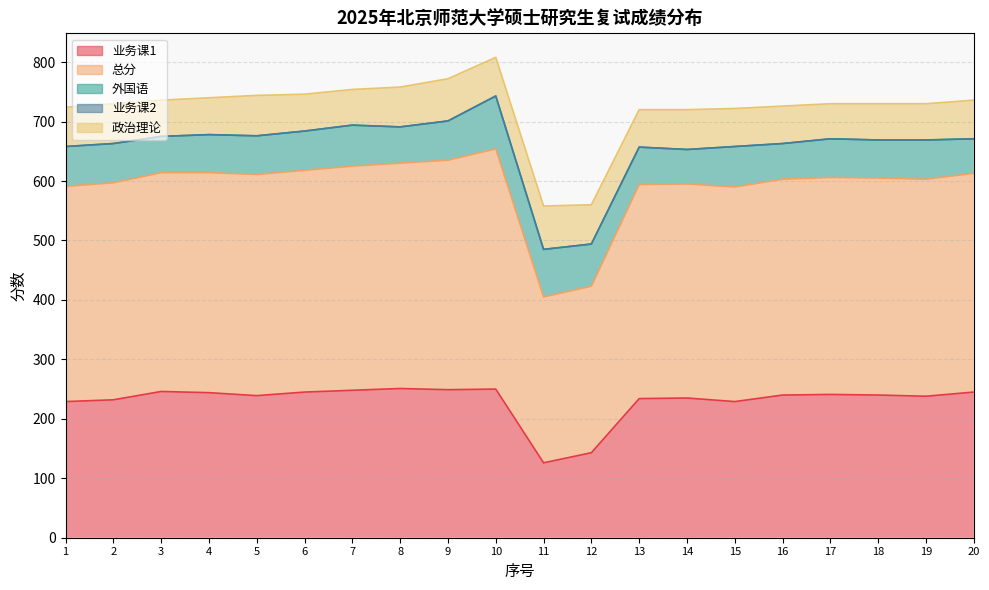

True or false: 政治理论 has a value of 90 at 20.

False